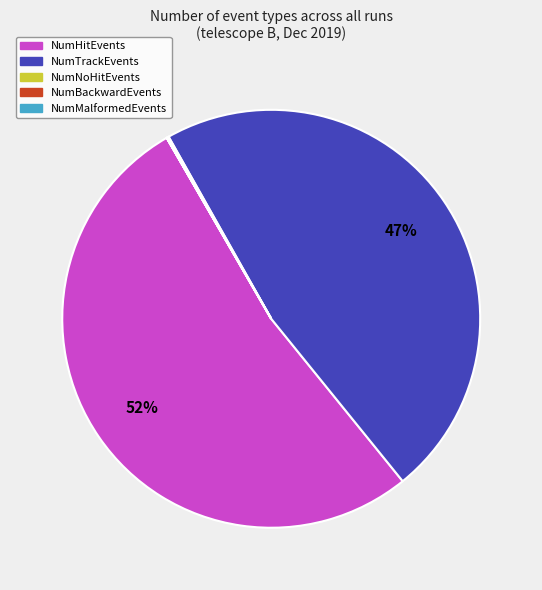

To the nearest percent, what is the average slice percentage?

20%